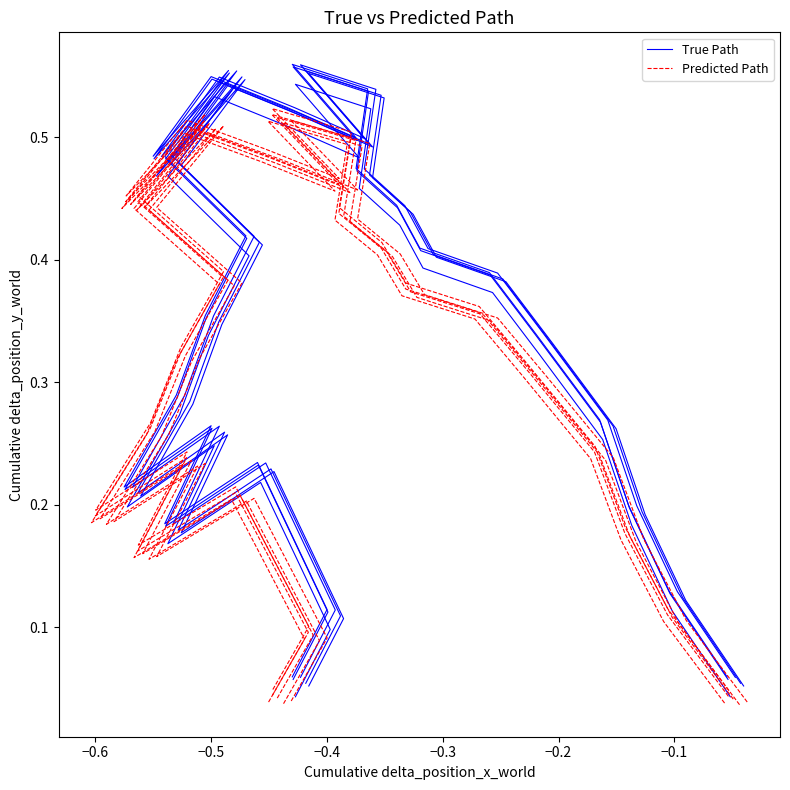

What are all the series names shown in the legend?

True Path, Predicted Path